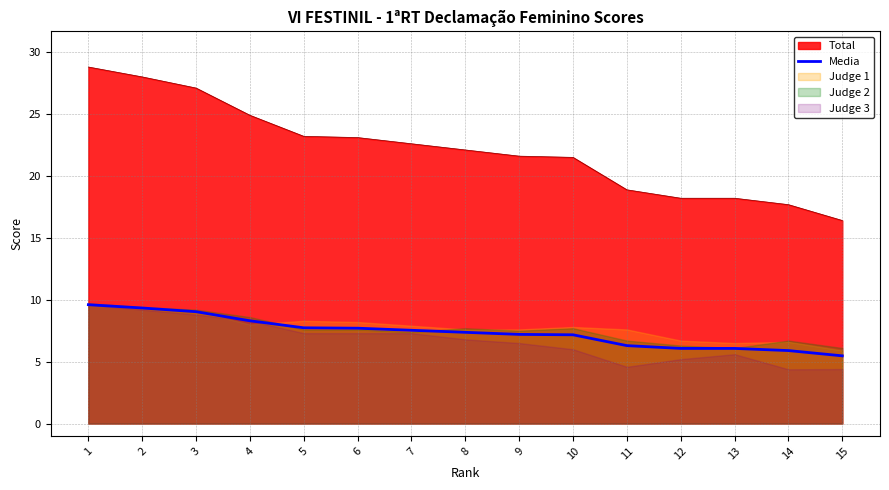

The chart shows a value of 9.0 at 3. True or false?

True